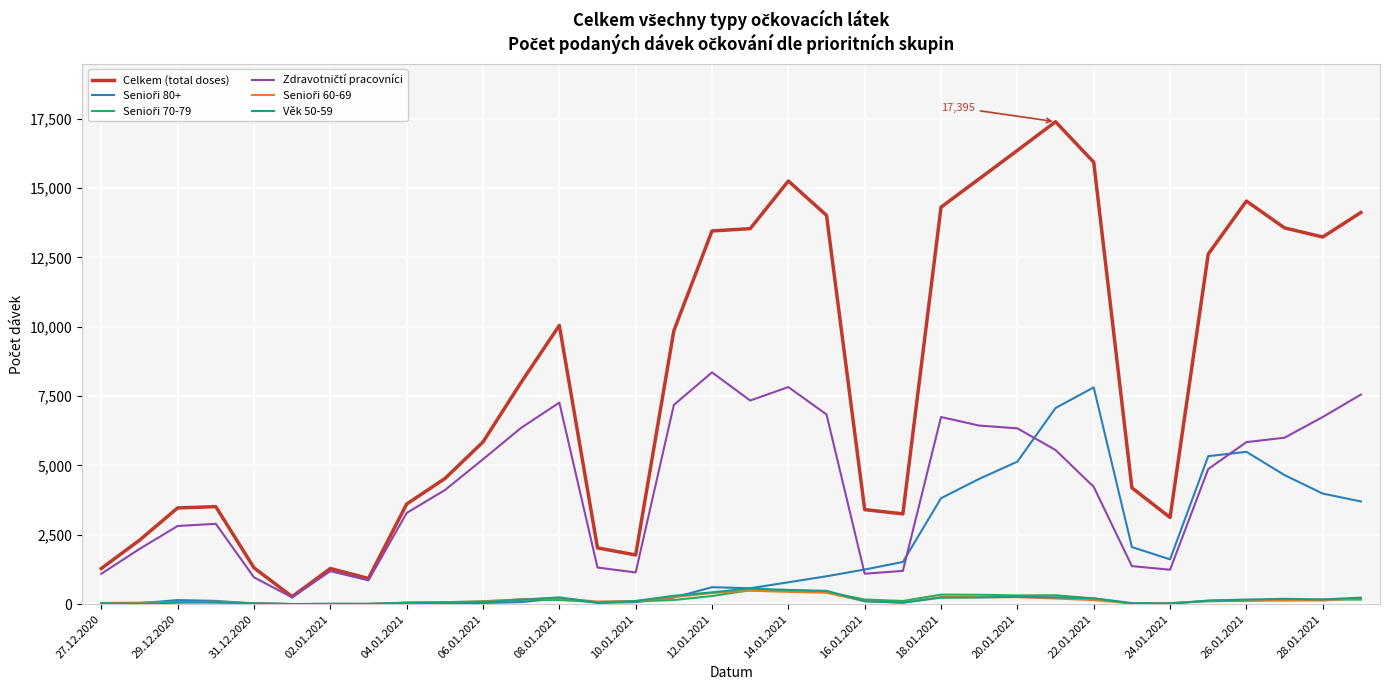

Which series has the widest spread of values?

Celkem (total doses)